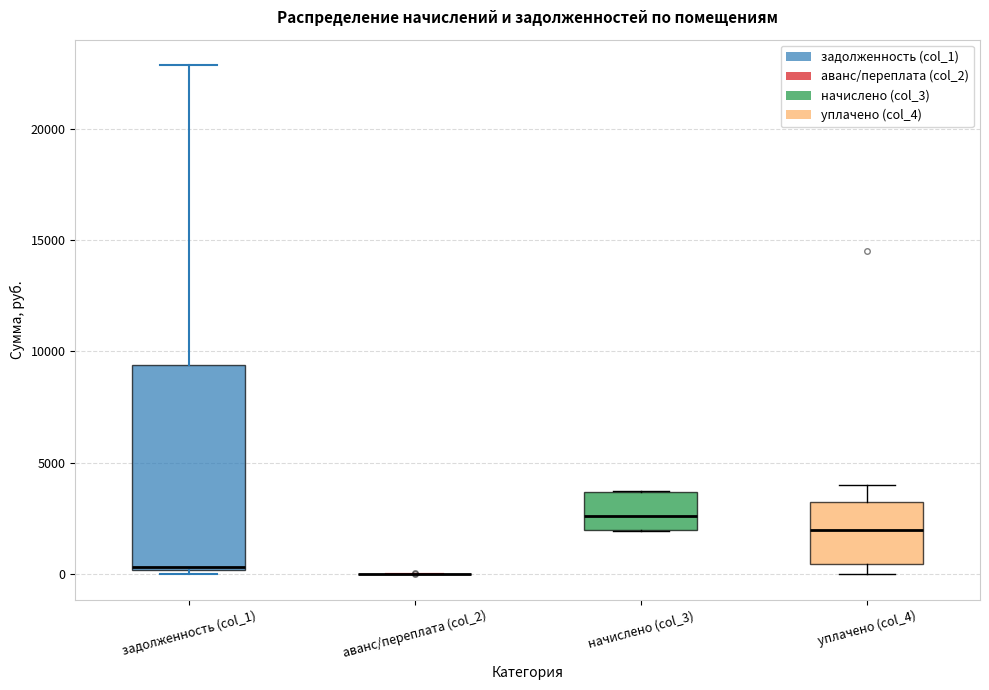

Reading left to right, read every box against the y-axis: the position of its median line, the range the box covers, and the ends of its whiskers. The values are not printed on the chart, so give them approximately, as read against the axis.

задолженность (col_1): median 500, box 0 to 9500, whiskers 0 (just below the box's lower edge) to 23000
аванс/переплата (col_2): box collapsed to a line at 0, whiskers 0 to 0
начислено (col_3): median 2500, box 2000 to 3500, whiskers 2000 to 3500
уплачено (col_4): median 2000, box 500 to 3000, whiskers 0 to 4000